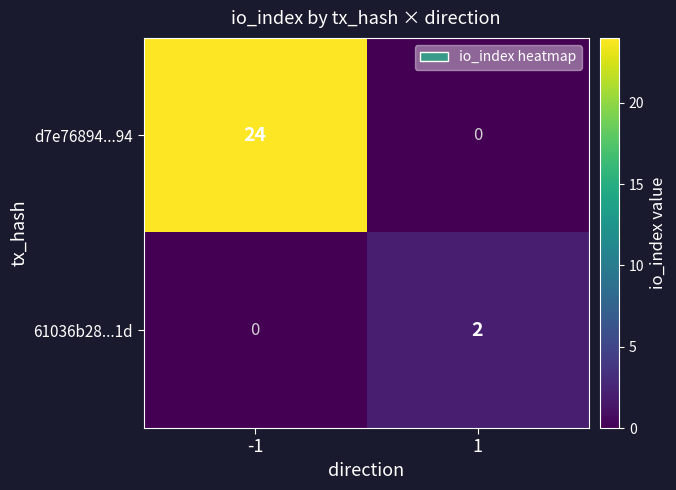

Reading left to right, list all the values displayed in this chart.

d7e76894...94: -1=24	1=0
61036b28...1d: -1=0	1=2